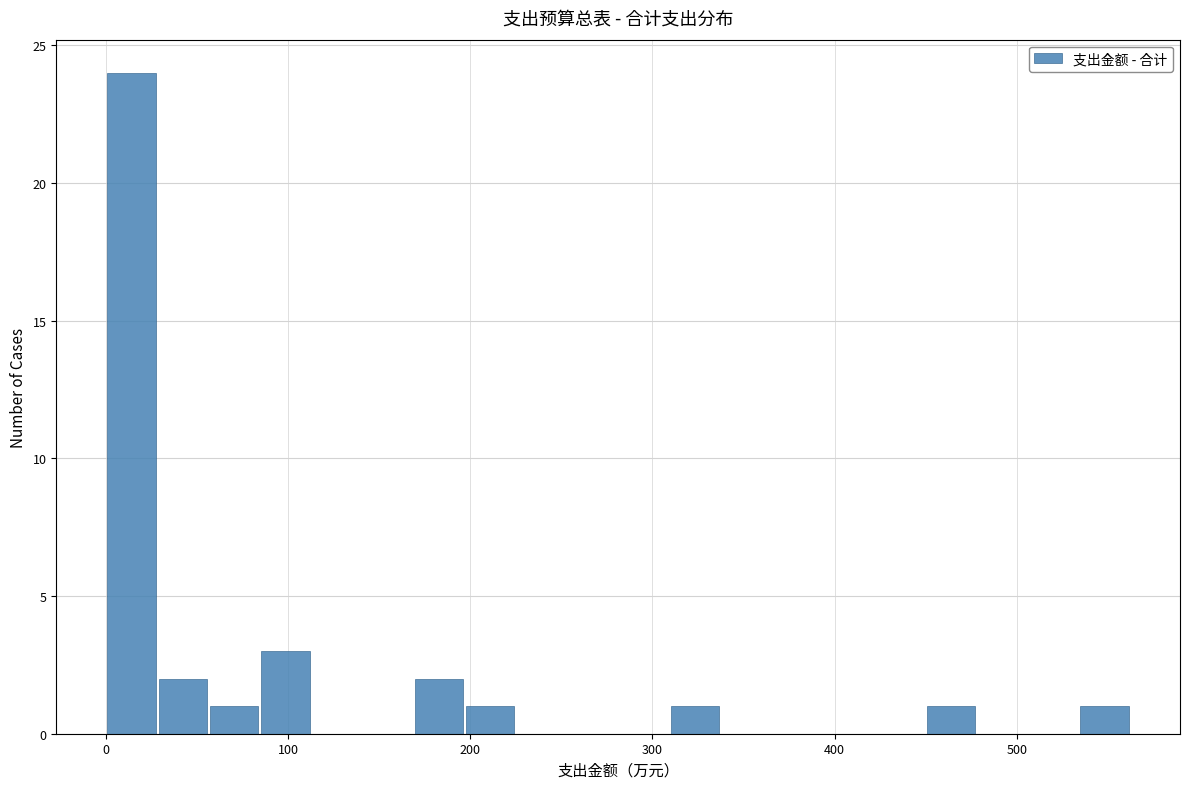

Read against the x-axis, roughly where is the centre of the tallest bar?

10